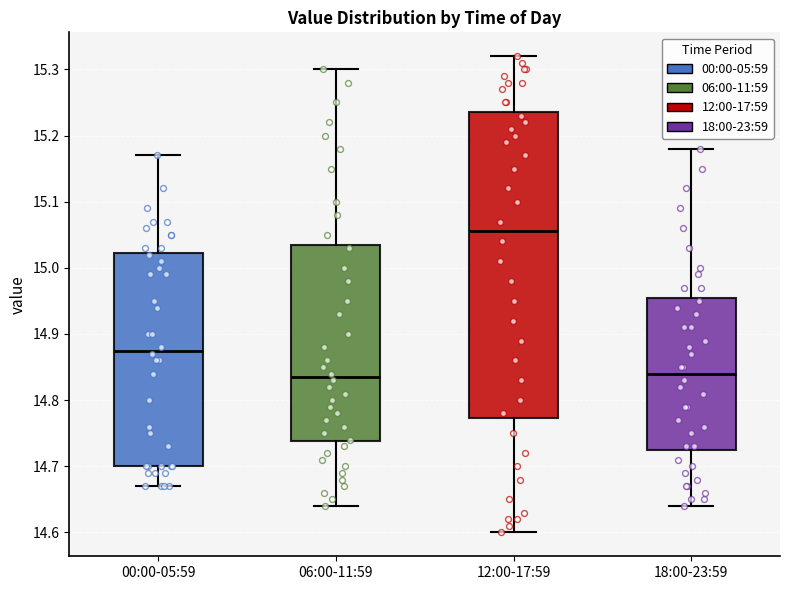

Which box is the tallest, from its lower edge to its upper edge?

12:00-17:59